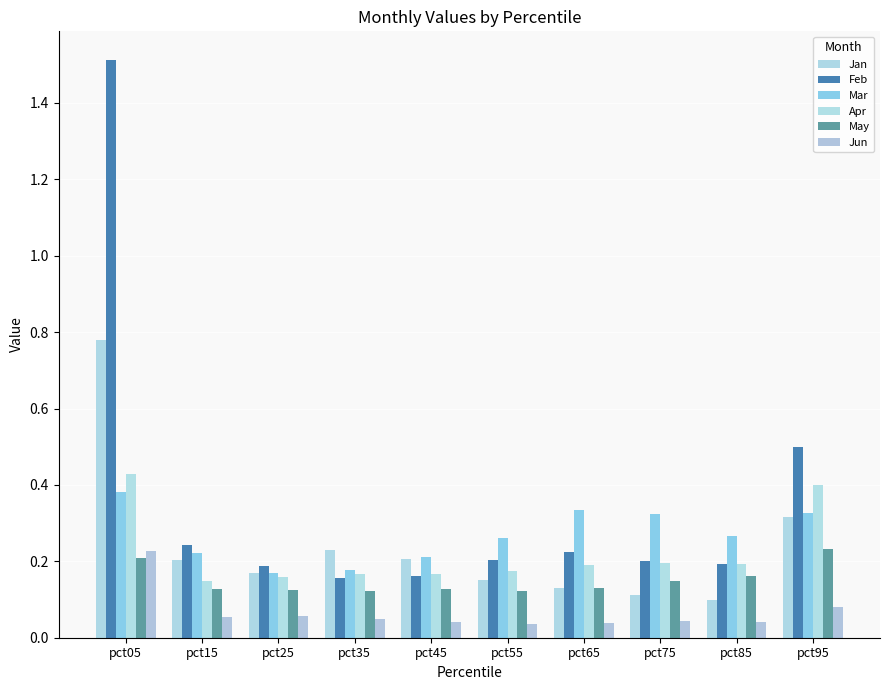

Which series has the largest total across all categories?

Feb